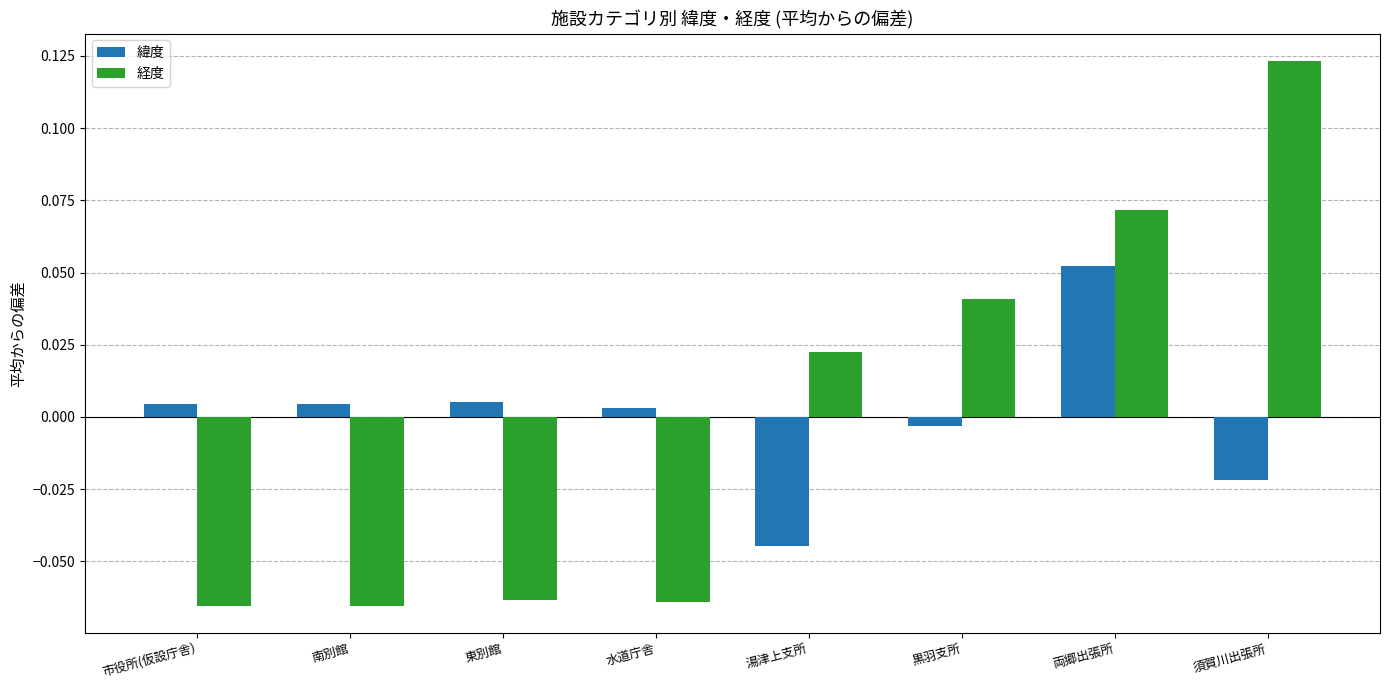

How many values in the 経度 series are below 0?

4